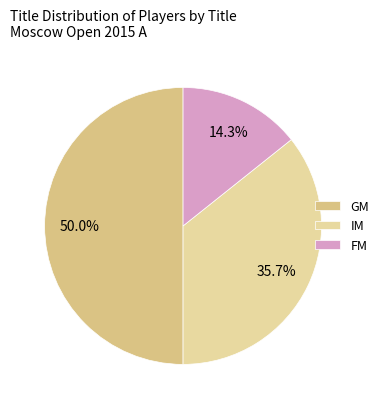

To the nearest percent, what is the combined percentage of FM and GM?

64%